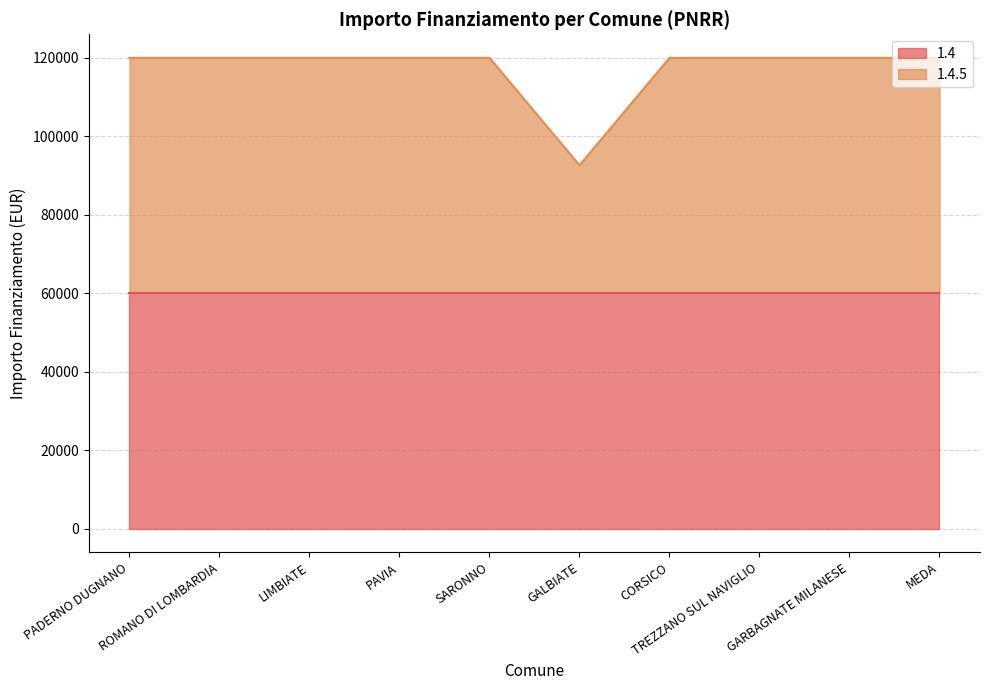

The value at CORSICO is 119932. True or false?

True